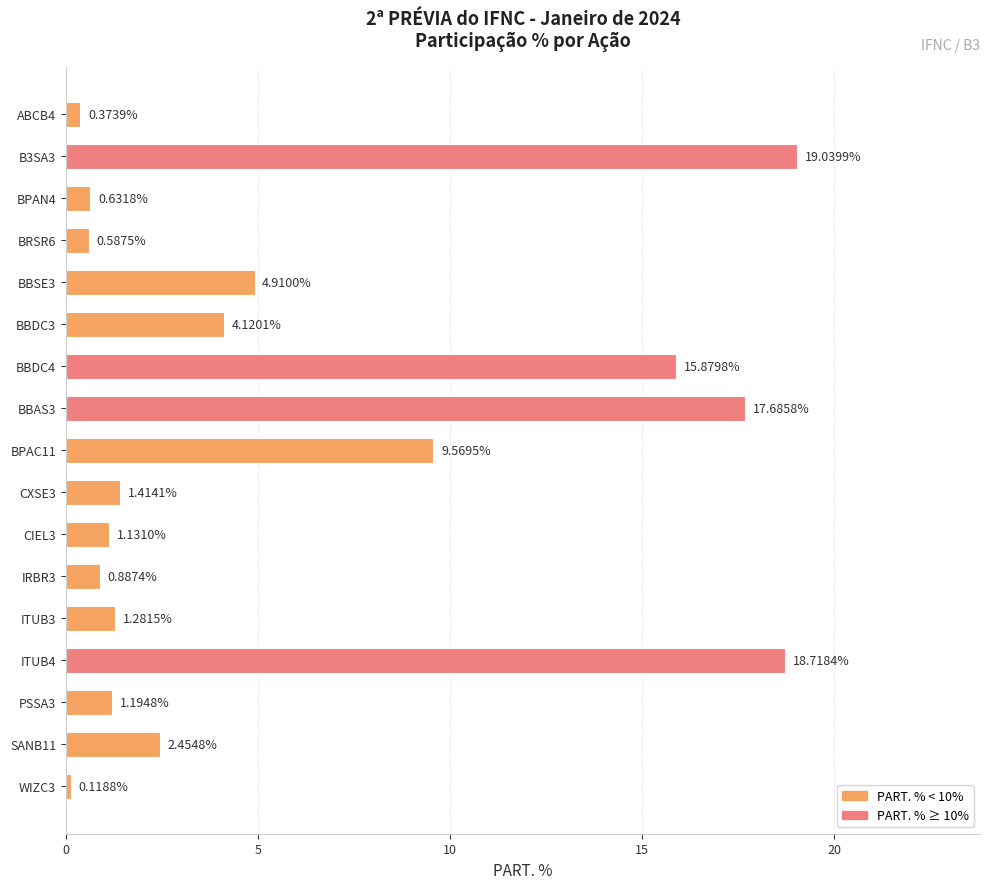

What is the greatest value displayed?

19.0